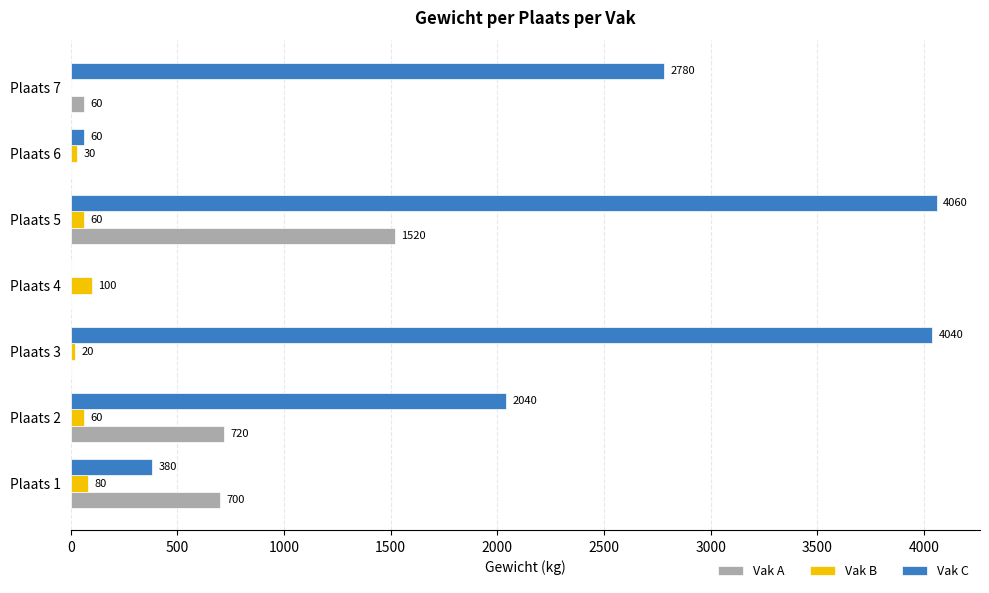

Between Plaats 5 and Plaats 7, which series saw the biggest shift?

Vak A